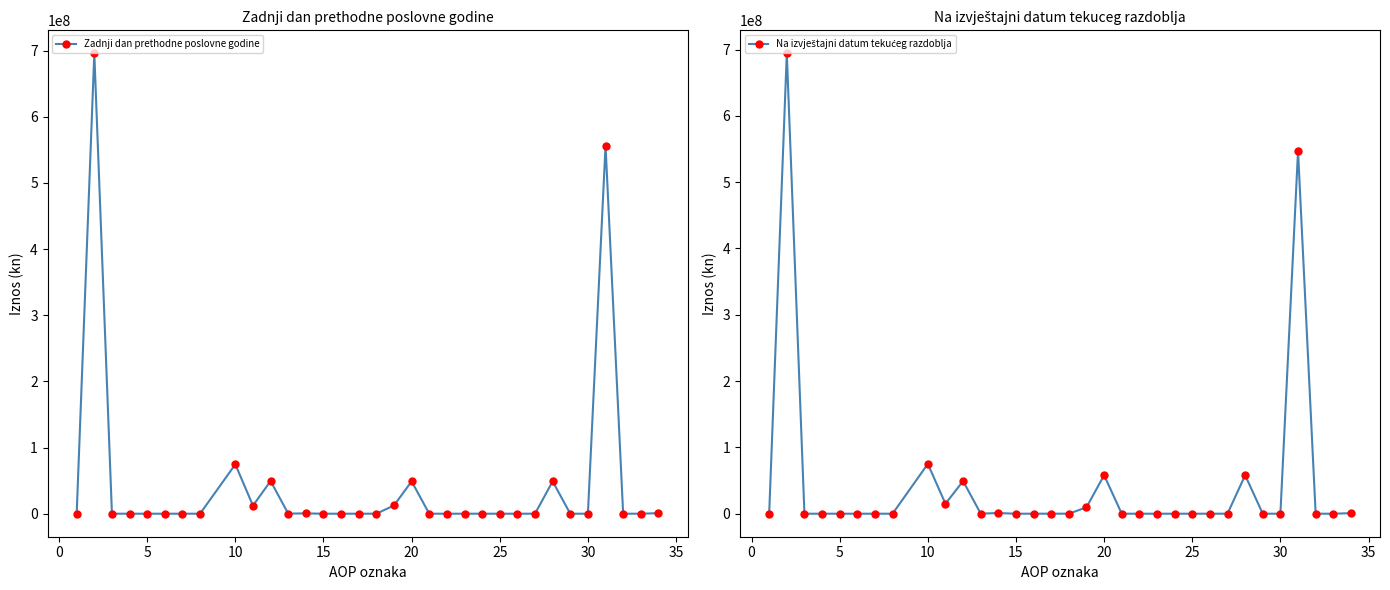

Is it true that Zadnji dan prethodne poslovne godine equals 0 at 25?

True